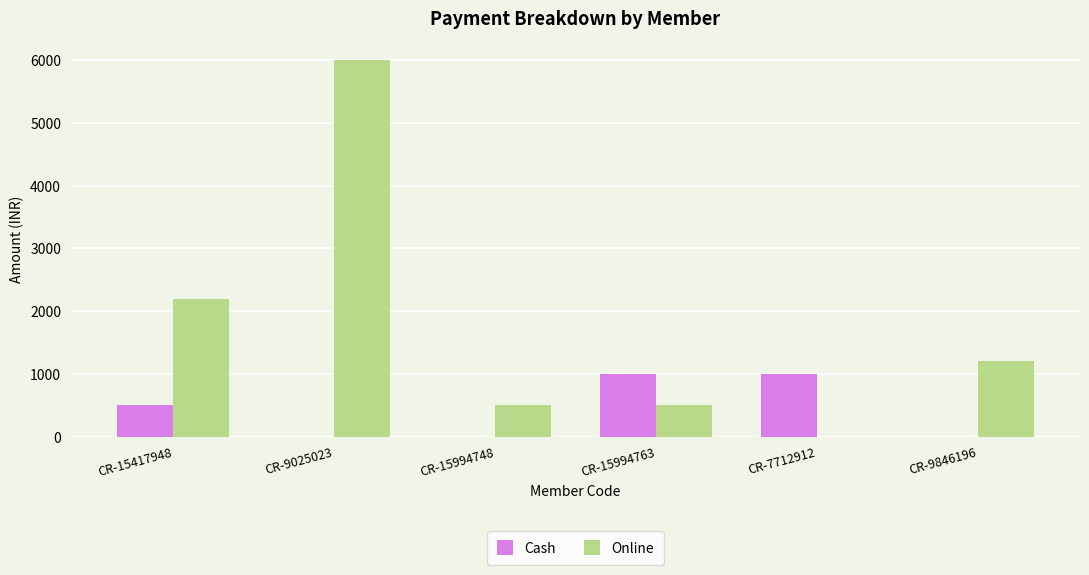

Reading right to left, transcribe all the data shown in this chart.

Cash: CR-9846196=0	CR-7712912=1000	CR-15994763=1000	CR-15994748=0	CR-9025023=0	CR-15417948=500
Online: CR-9846196=1200	CR-7712912=0	CR-15994763=500	CR-15994748=500	CR-9025023=6000	CR-15417948=2200